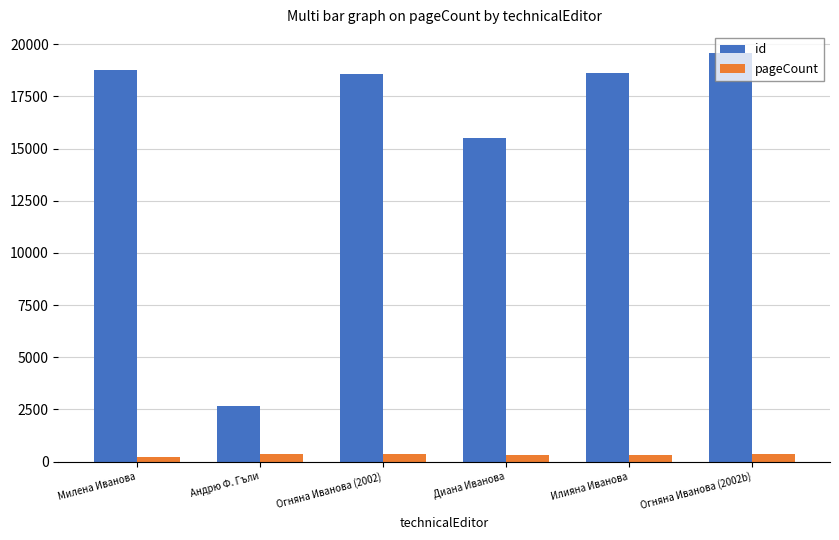

The pageCount series shows 198 at Милена Иванова. True or false?

True